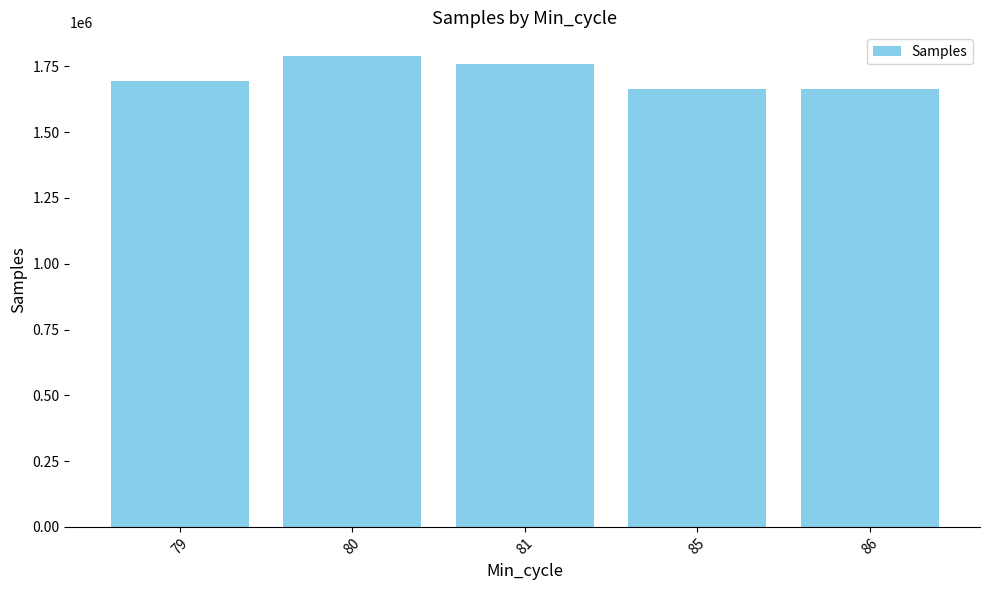

What is the value of the 3rd bar from the left?

1760390.5